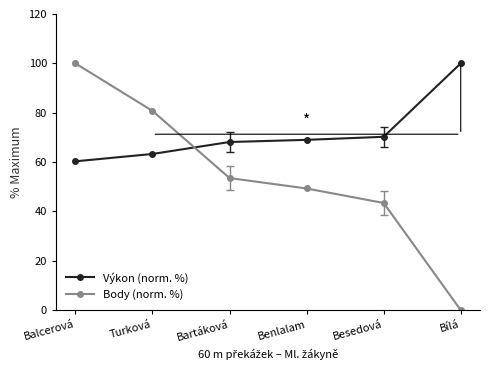

How many data points in Body (norm. %) are above 53?

3